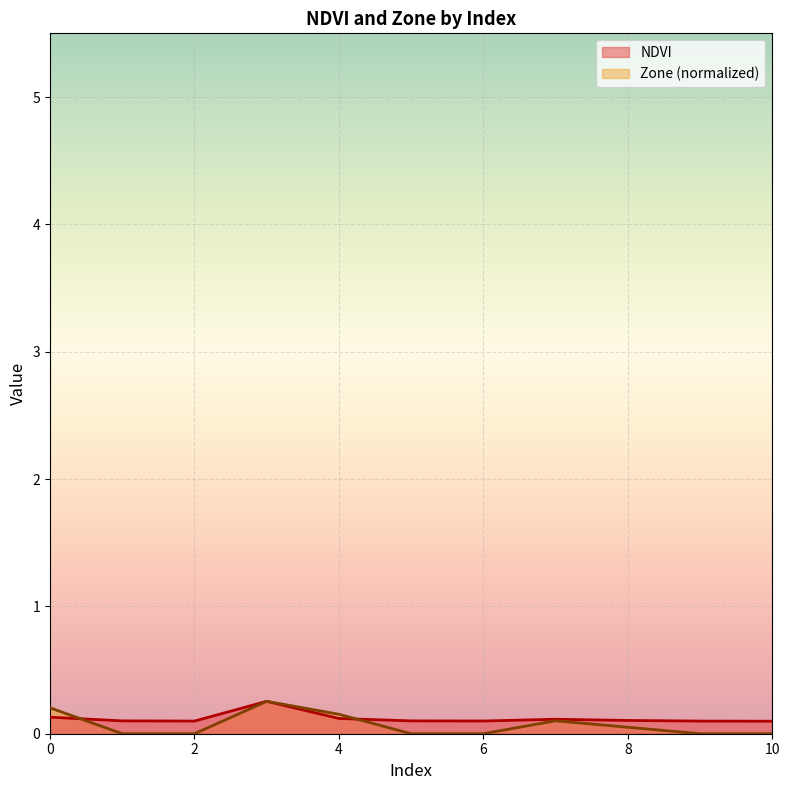

How many intersections are there between Zone and NDVI?

2